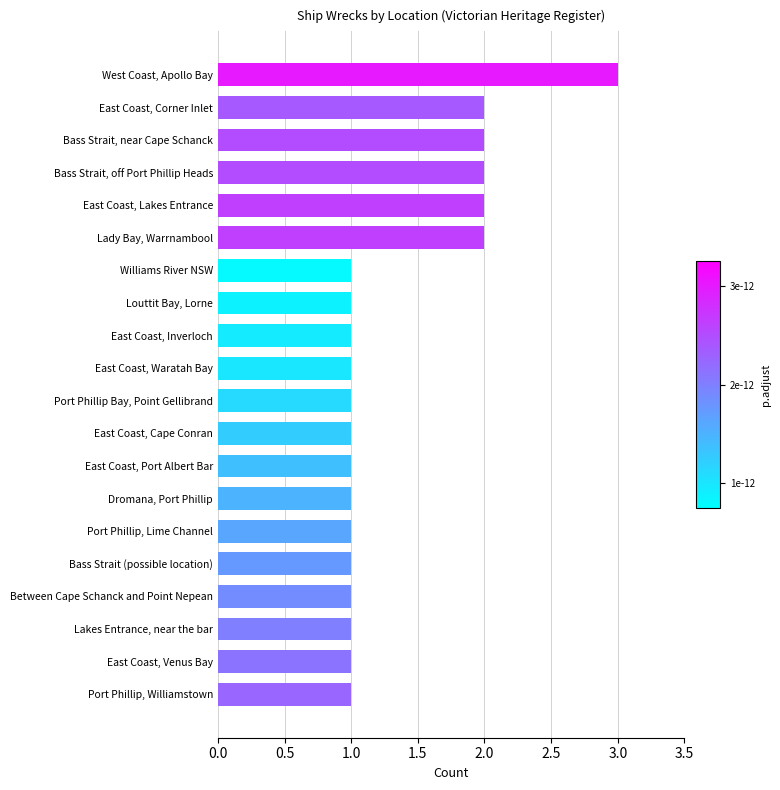

Which category has the highest value across all series?

West Coast, Apollo Bay